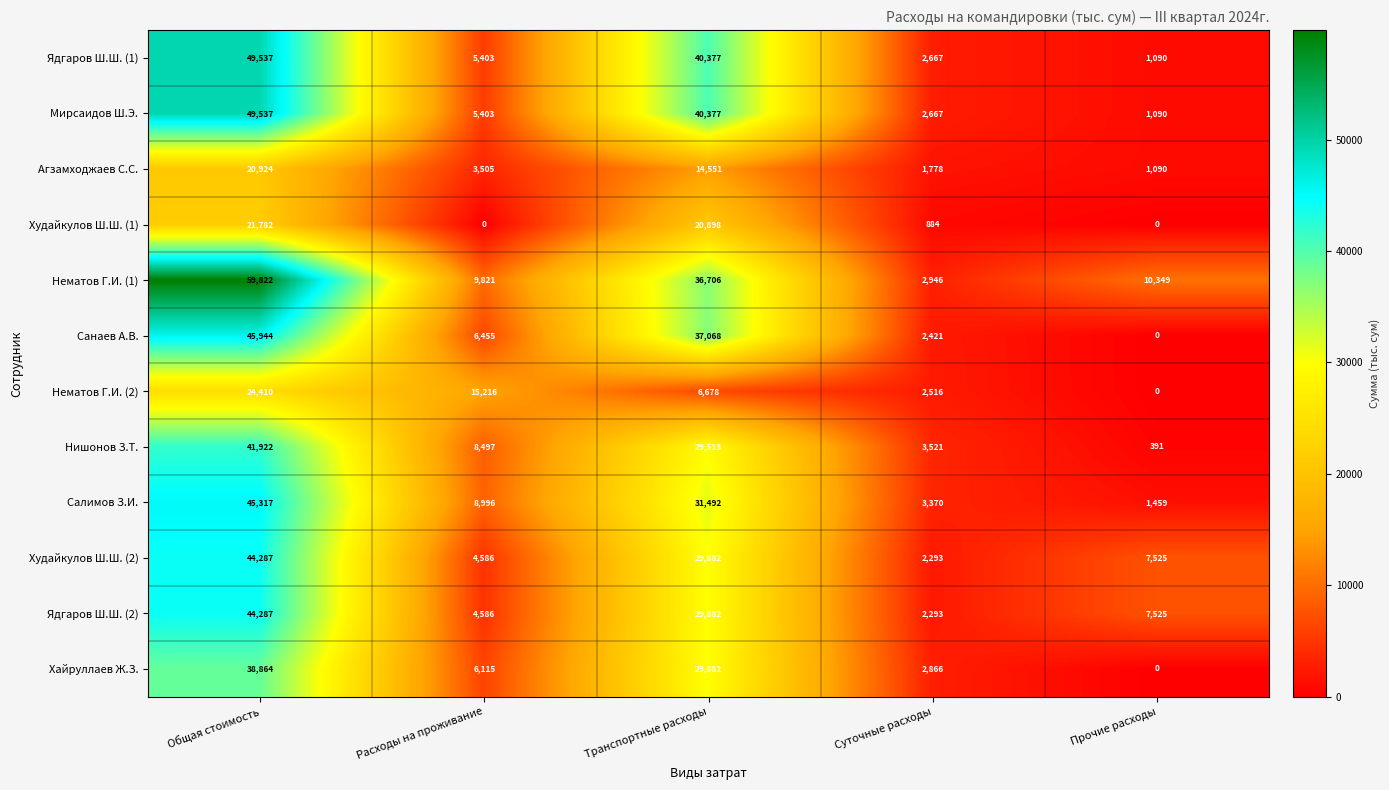

True or false: Ядгаров Ш.Ш. (2) has a value of 29882 at Транспортные расходы.

True